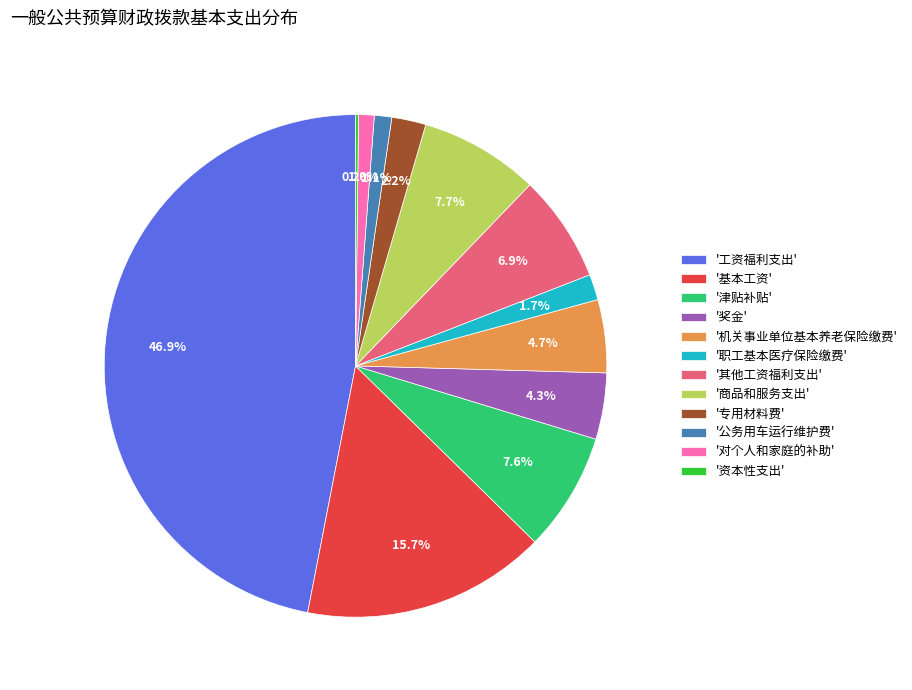

Combined, do '基本工资' and '对个人和家庭的补助' account for over 50%?

No